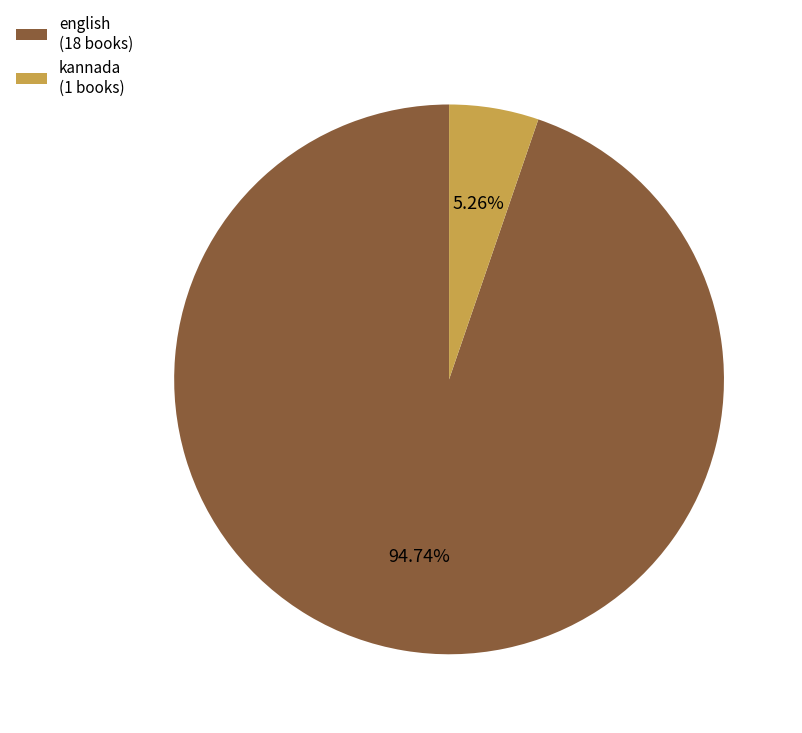

To the nearest percent, what is the difference between the largest and smallest slice percentages?

89%